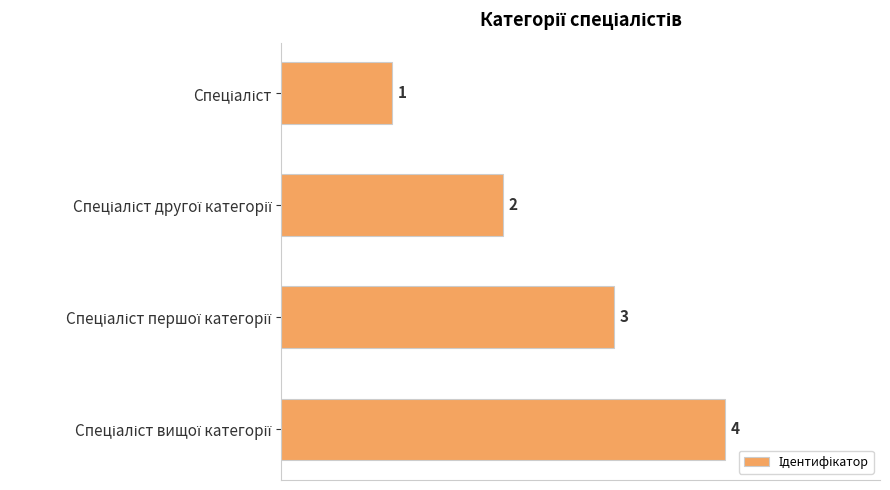

How many values are below 3?

2